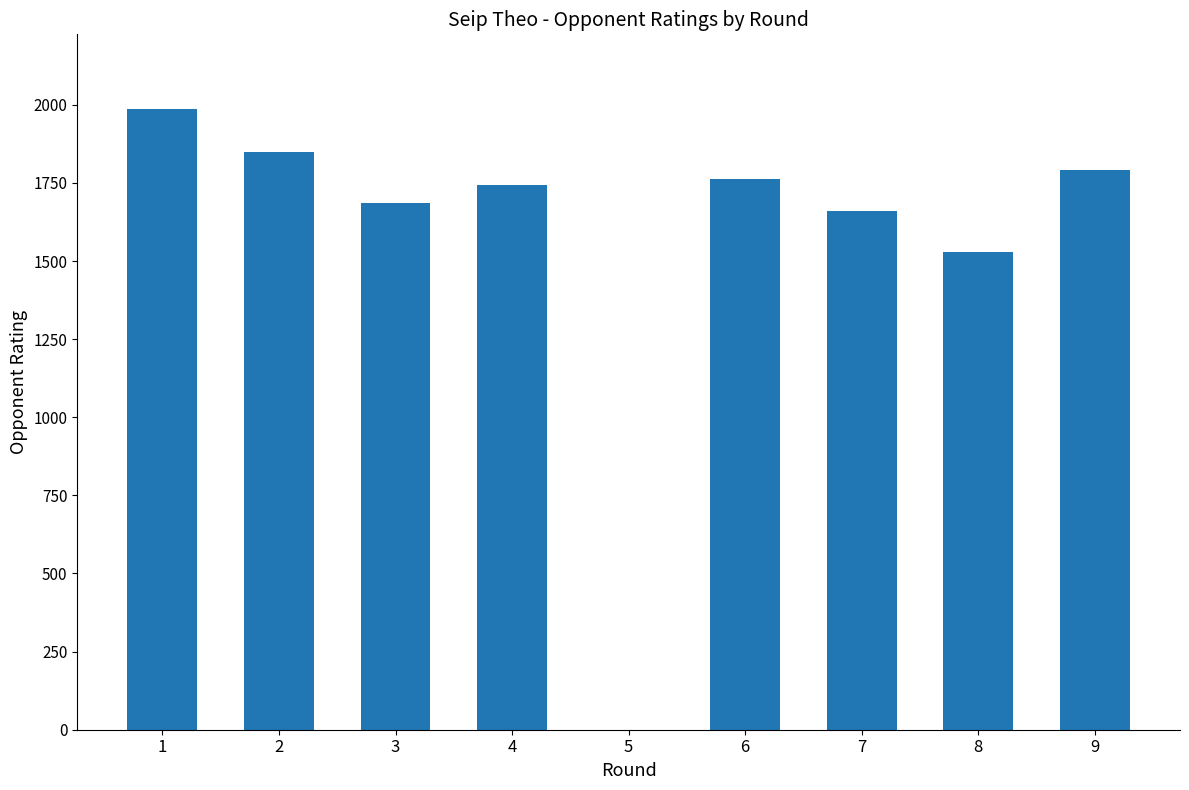

What is the maximum value shown in the chart?

1987